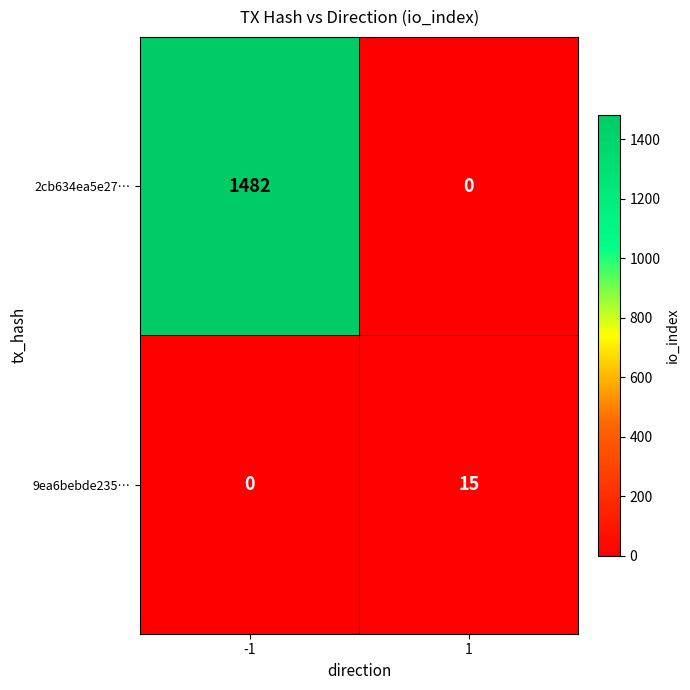

The value of 9ea6bebde235… at -1 is -10. True or false?

False